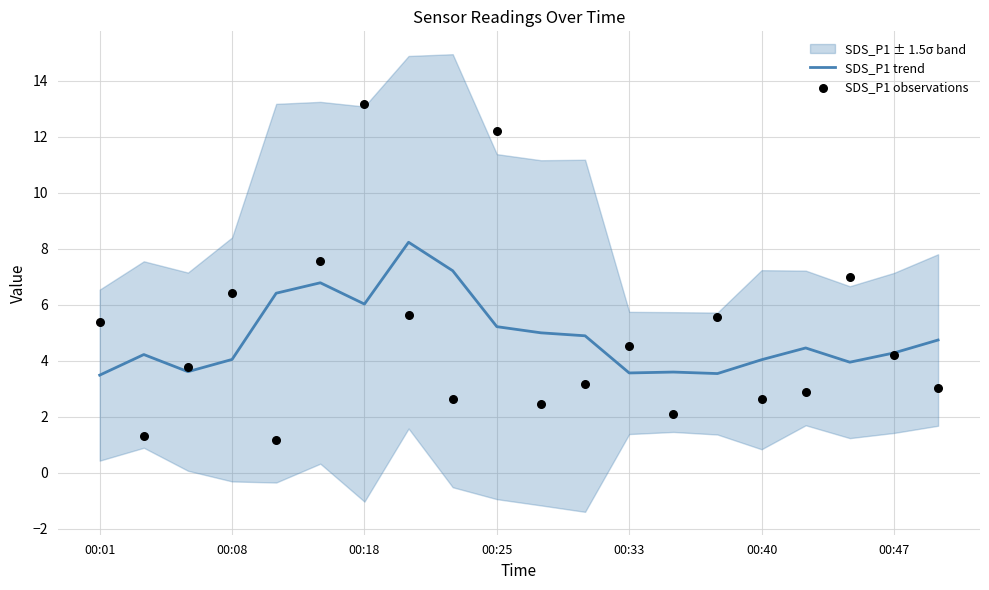

Is it true that SDS_P1 trend equals 5.2 at 00:25?

True